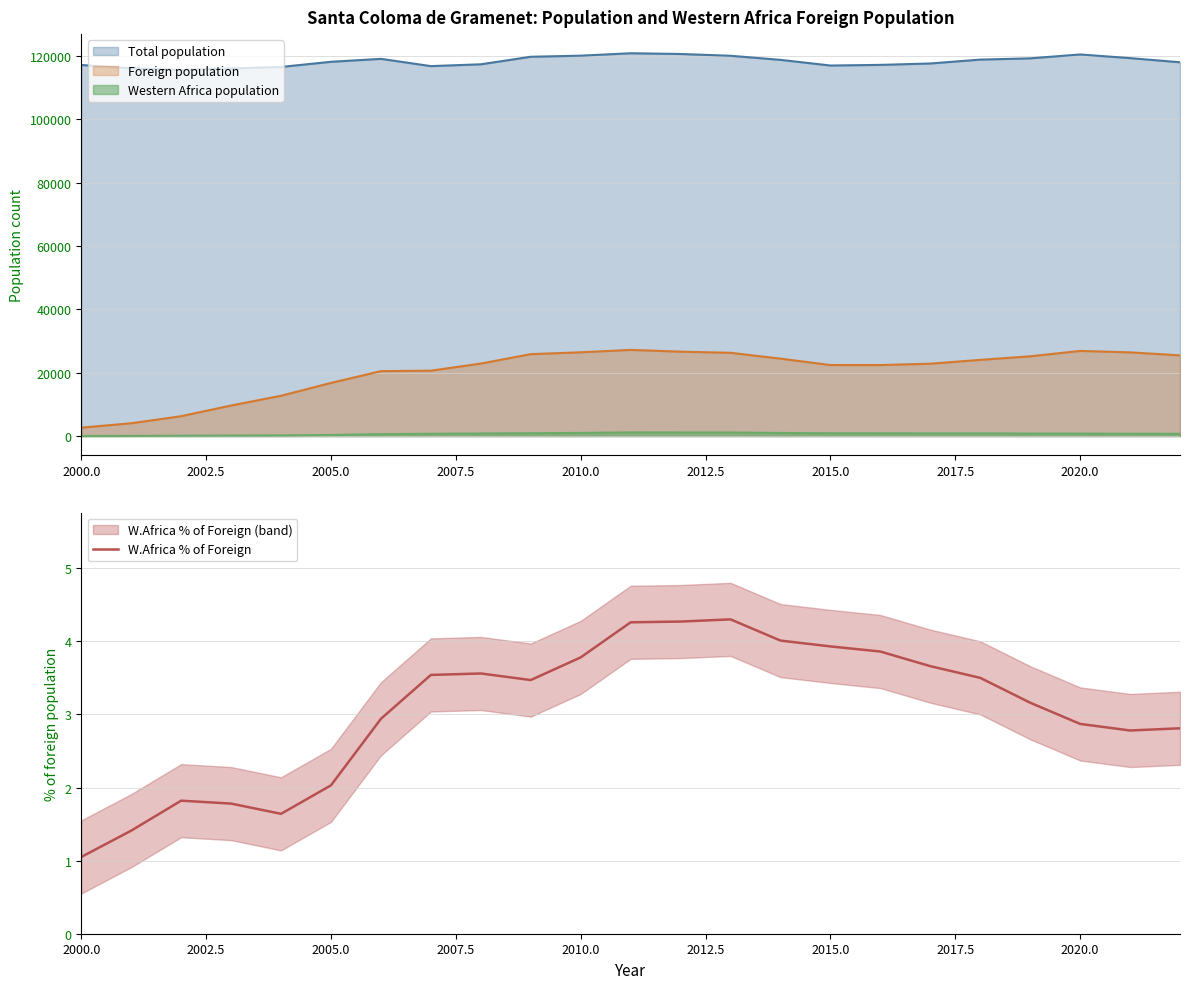

What is the maximum value for W.Africa % of Foreign?

4.3